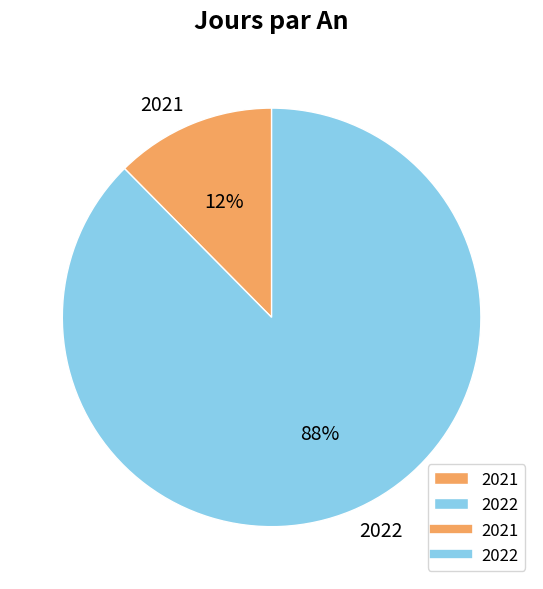

Which slice represents more than half of the pie?

2022